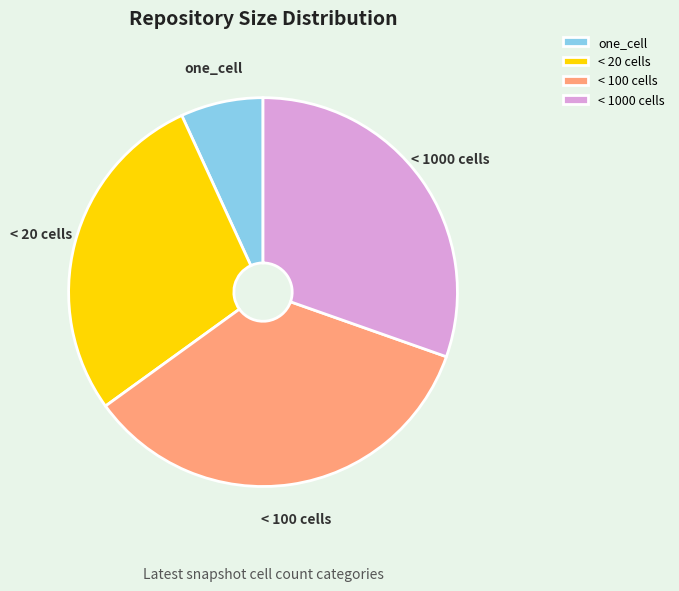

True or false: < 20 cells accounts for 22% of the total.

False